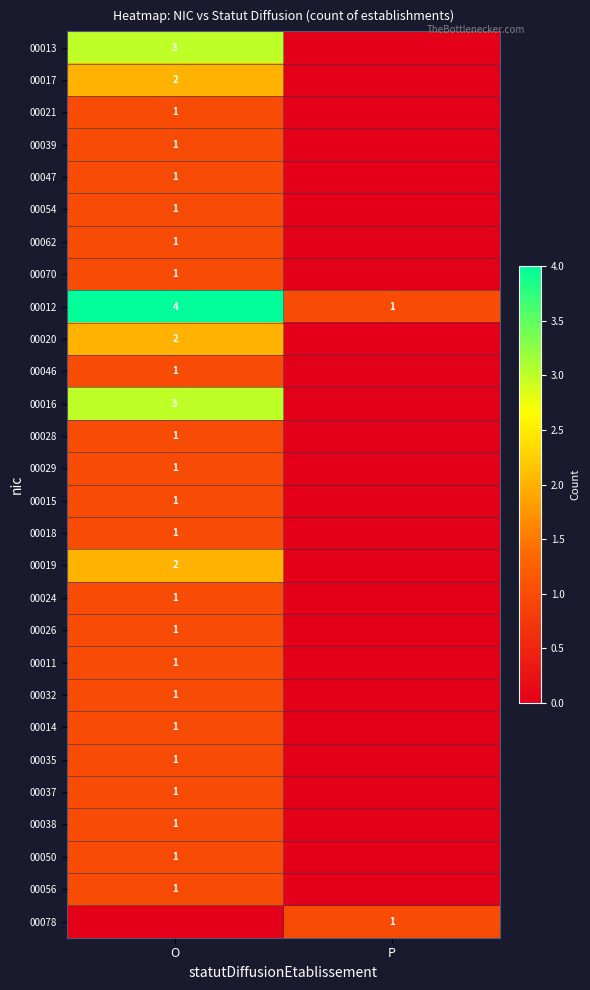

What is the difference between the maximum and minimum values in the 00012 series?

3